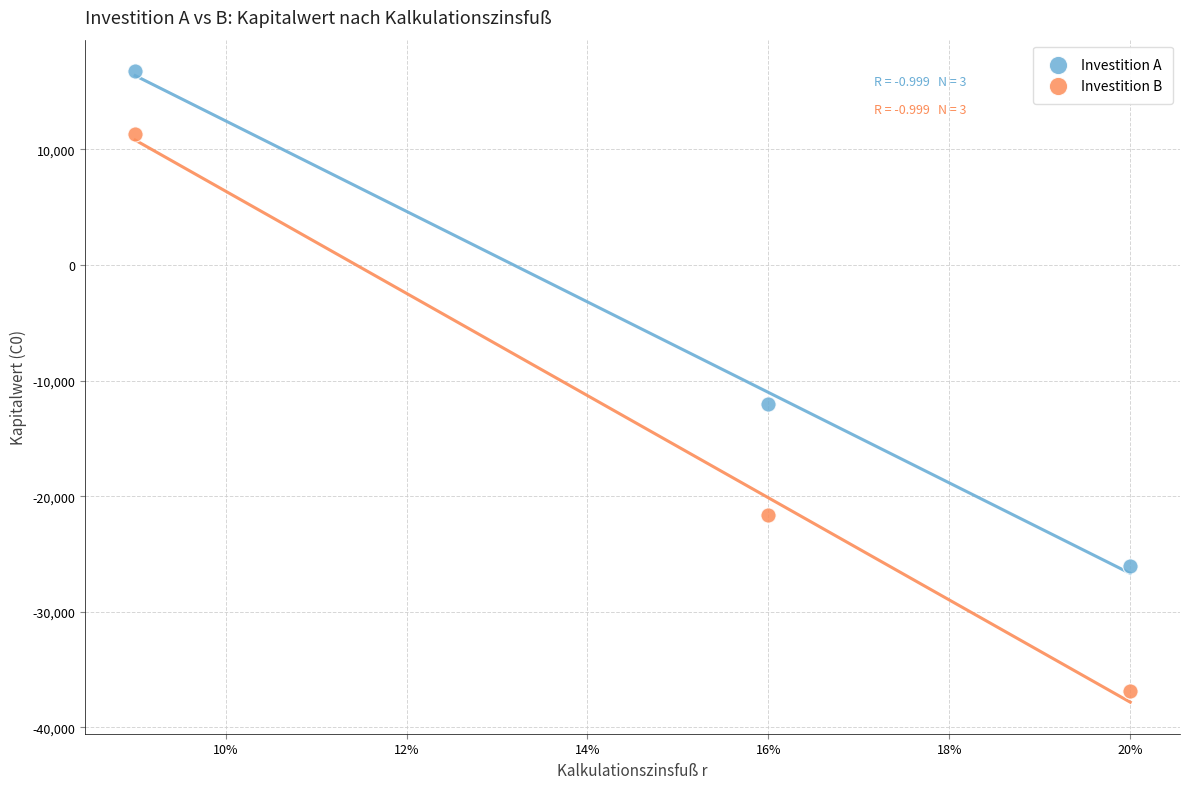

What are all the series names shown in the legend?

Investition A, Investition B